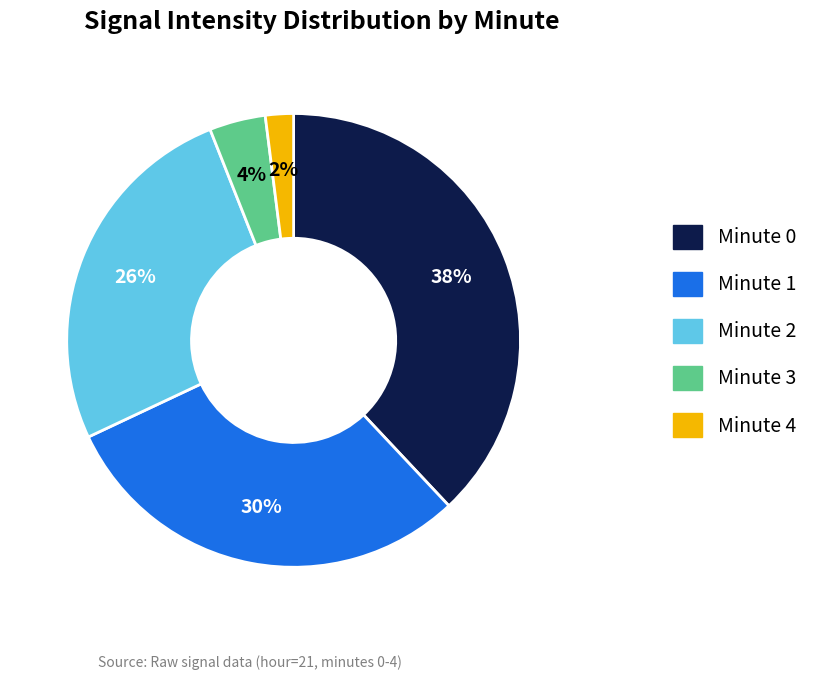

What percentage is the Minute 0 slice, to the nearest percent?

38%